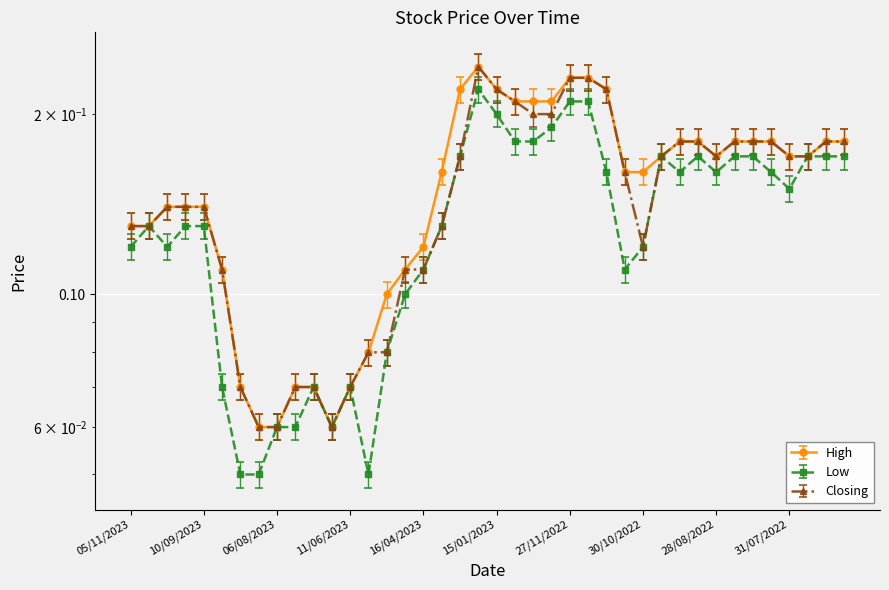

How many lines are shown in the chart?

3